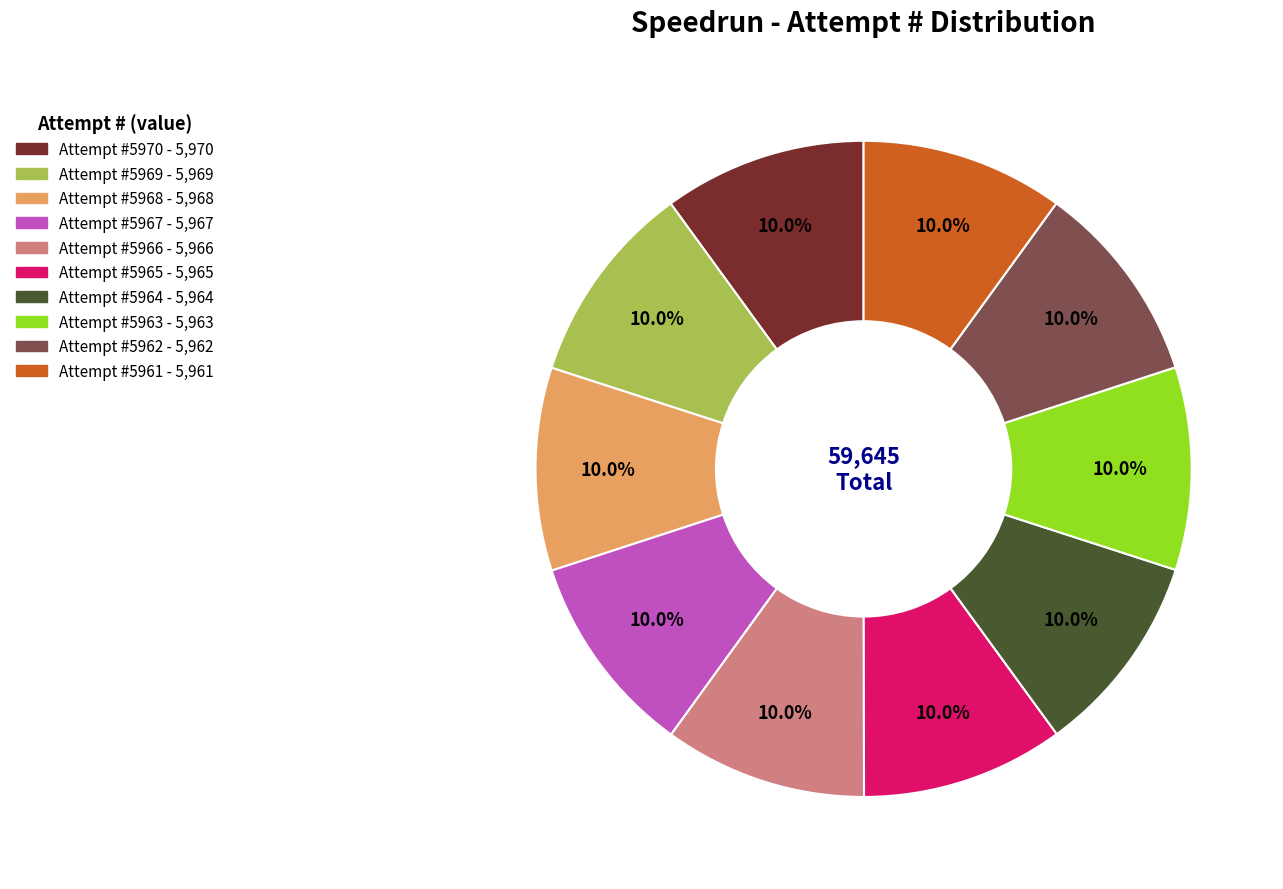

Does any single category account for the majority?

No